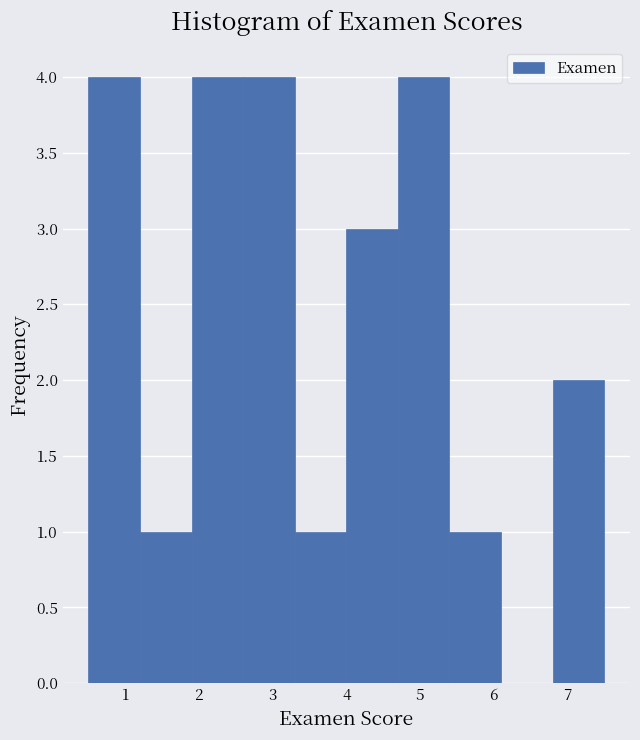

What is the height of the bar covering 1.9 to 2.6 on the x-axis? The values are not printed on the chart, so give them approximately, as read against the axis.

4